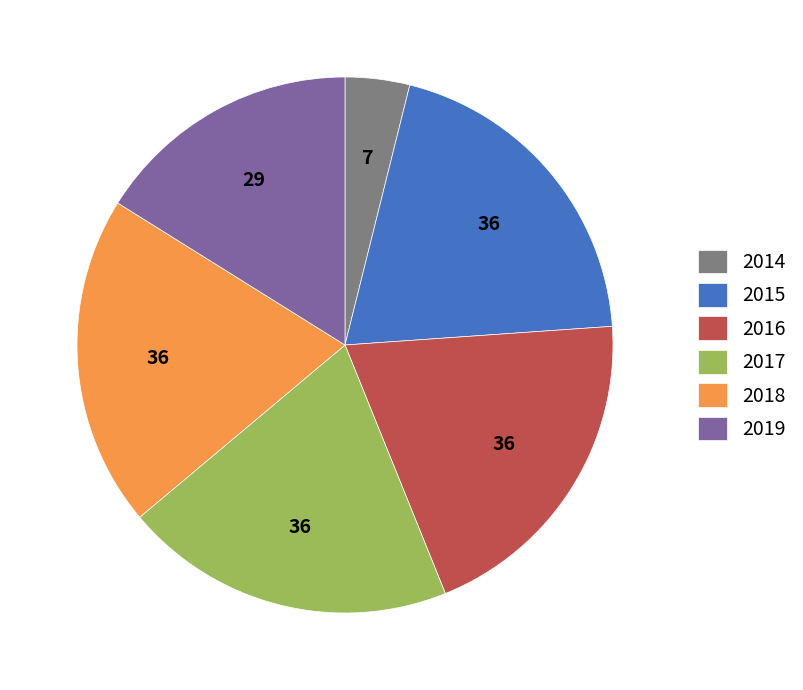

What is the smallest slice in the pie chart?

2014